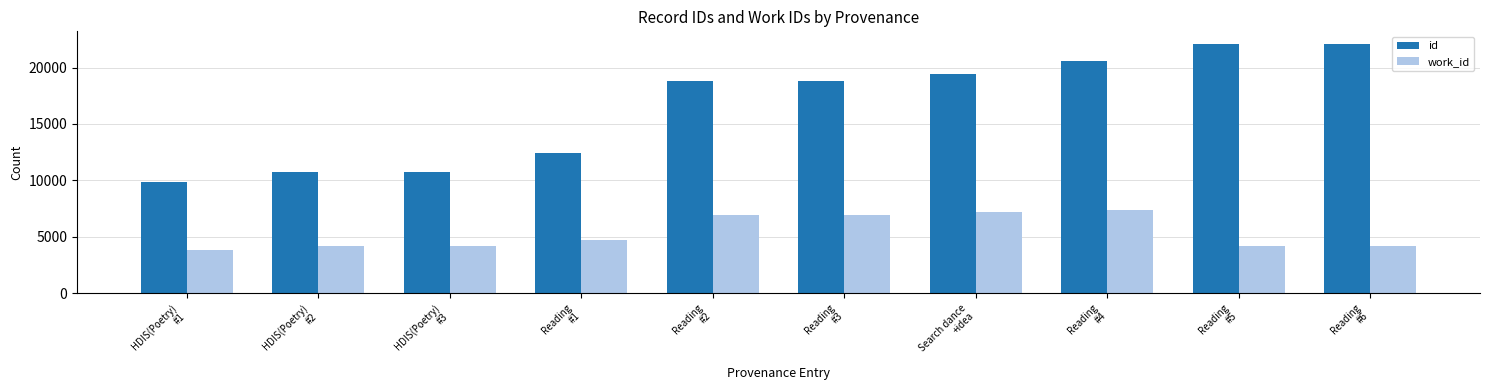

What is the value of the id bar at the 1st from the left?

9866